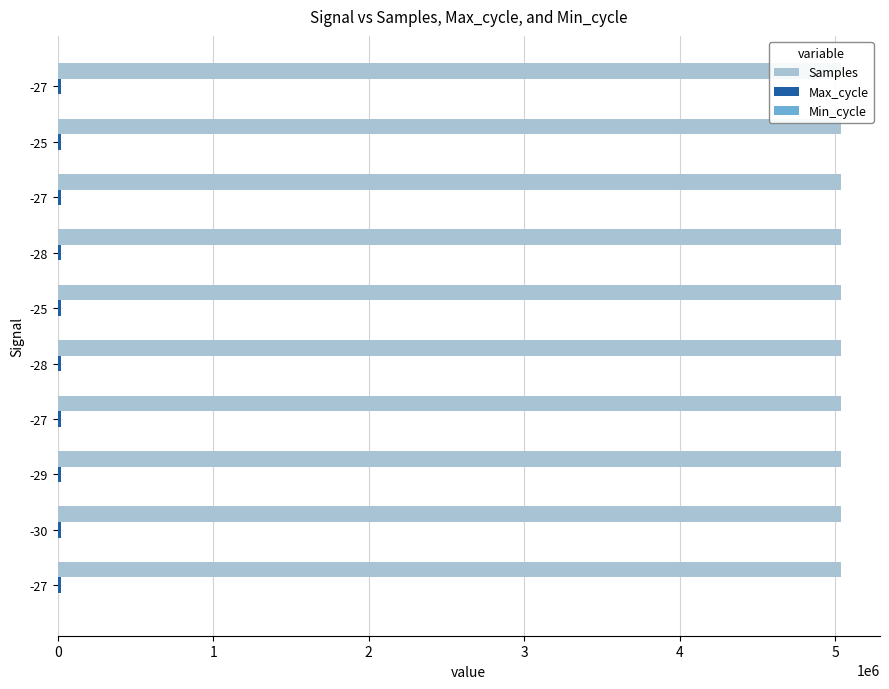

Does the chart contain stacked bars?

No